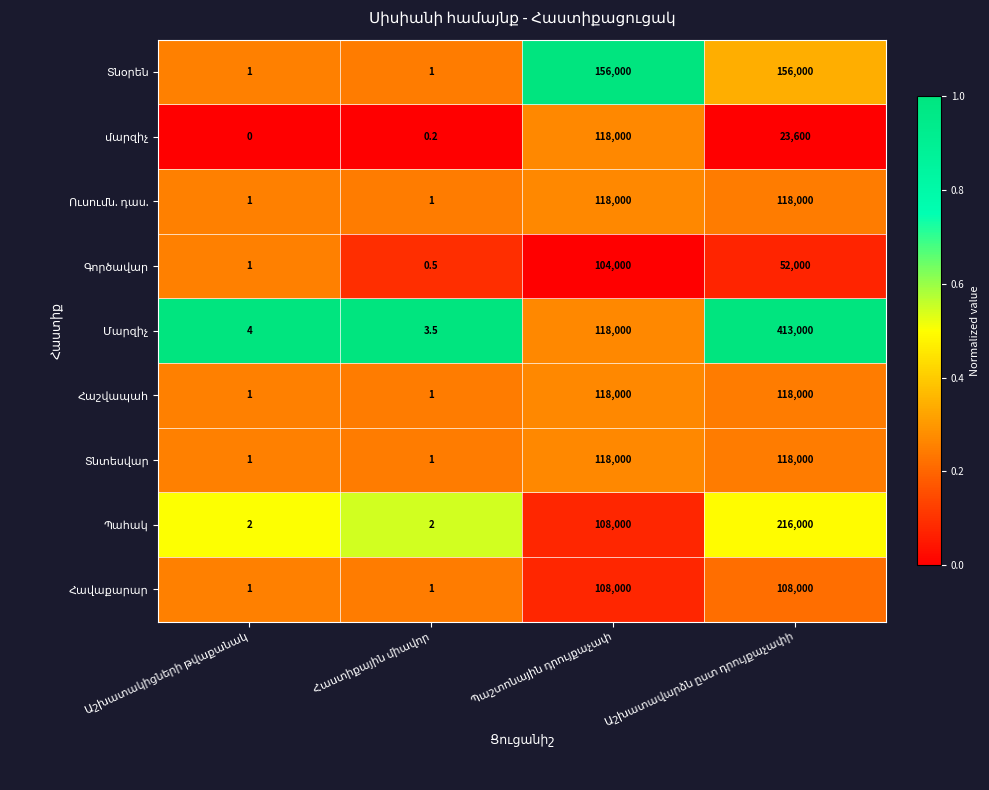

Which series changed the most between Պաշտոնային դրույքաչափ and Աշխատավարձն ըստ դրույքաչափի?

Մարզիչ